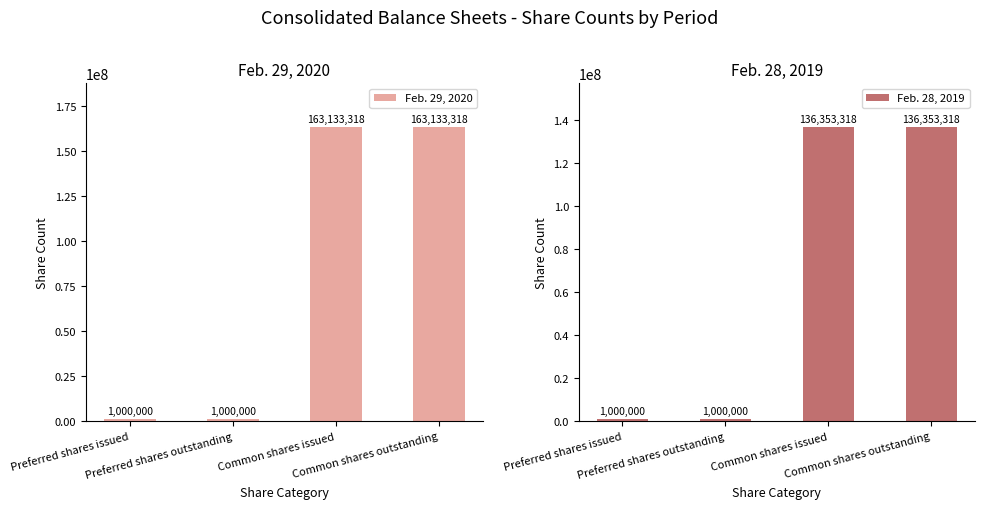

Reading left to right, transcribe all the data shown in this chart.

Feb. 29, 2020: 1000000	1000000	163133318	163133318
Feb. 28, 2019: 1000000	1000000	136353318	136353318